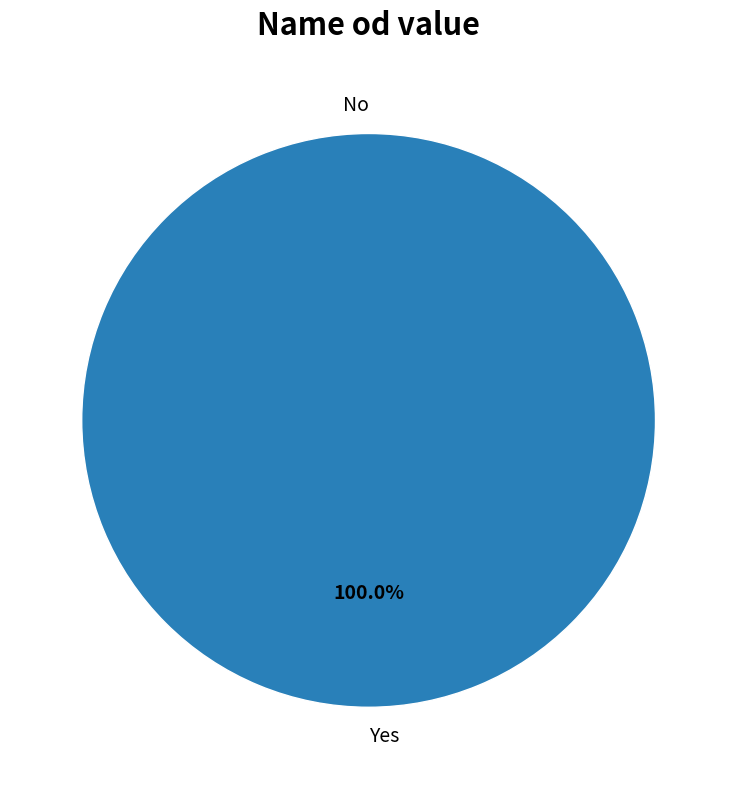

To the nearest percent, what portion does Yes represent?

100%